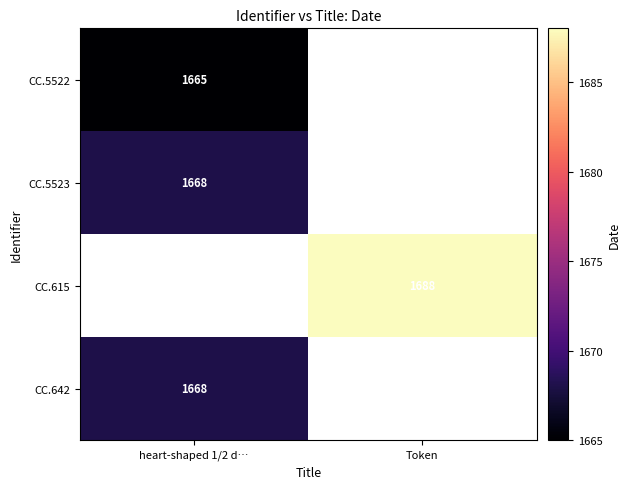

What is the minimum value shown in the chart?

1665.0